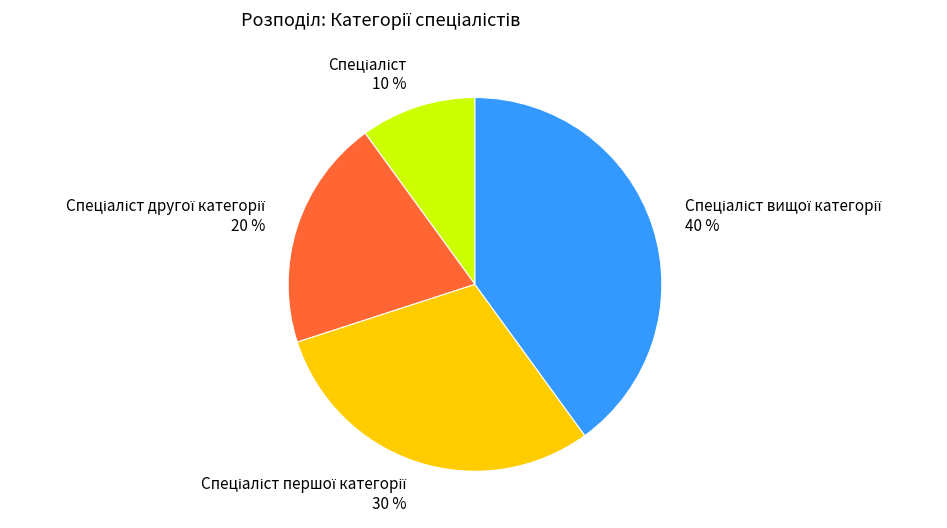

How many segments does this pie chart have?

4